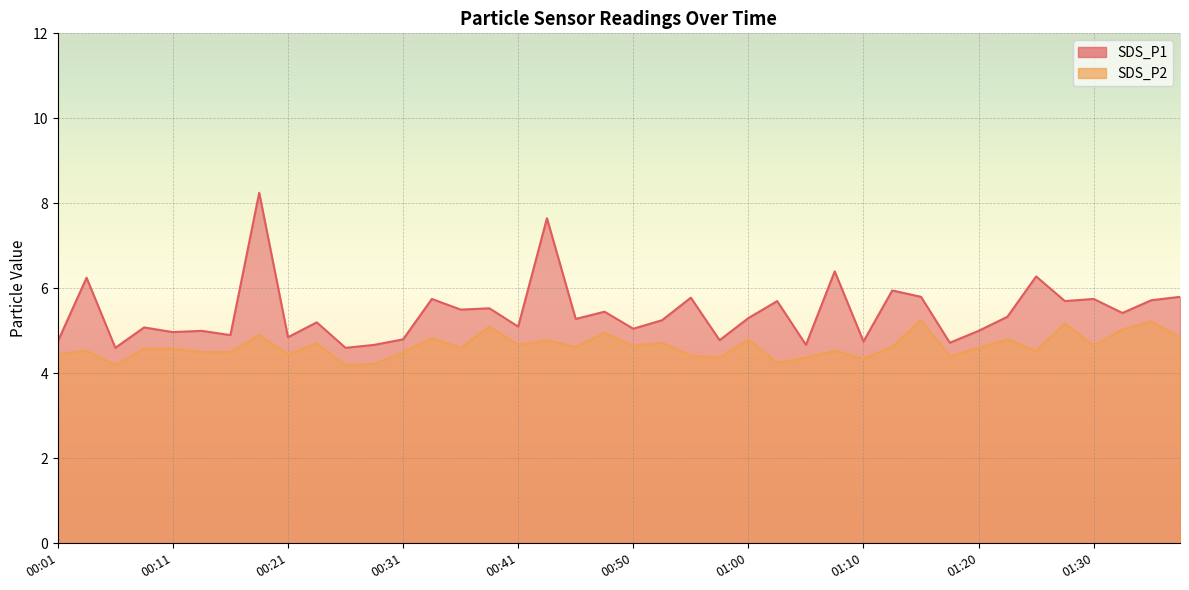

Rank the categories by SDS_P2 value from lowest to highest.

00:06, 00:26, 00:28, 01:03, 01:10, 00:58, 01:05, 01:17, 00:55, 00:01, 00:21, 00:14, 00:16, 00:31, 00:04, 01:08, 01:25, 00:09, 00:11, 00:36, 01:20, 00:45, 01:12, 00:50, 01:30, 00:41, 00:23, 00:53, 00:43, 01:00, 01:22, 00:33, 01:37, 00:18, 00:48, 01:32, 00:38, 01:27, 01:35, 01:15